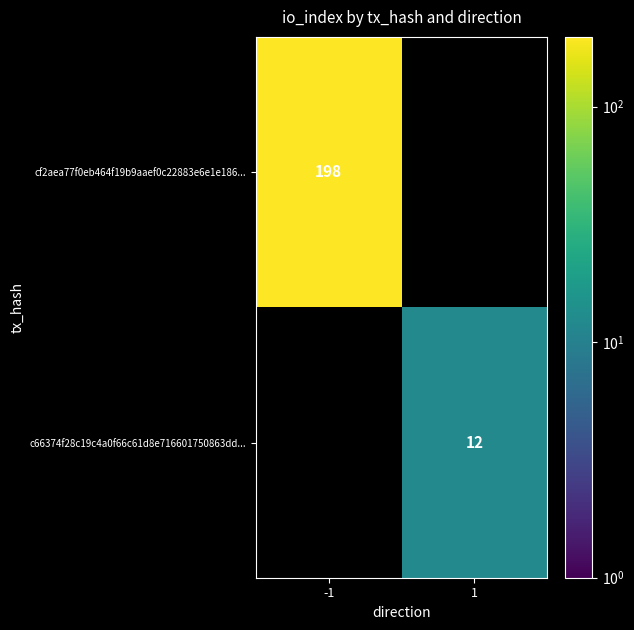

The value of c66374f28c19c4a0f66c61d8e716601750863dd... at 1 is 16. True or false?

False